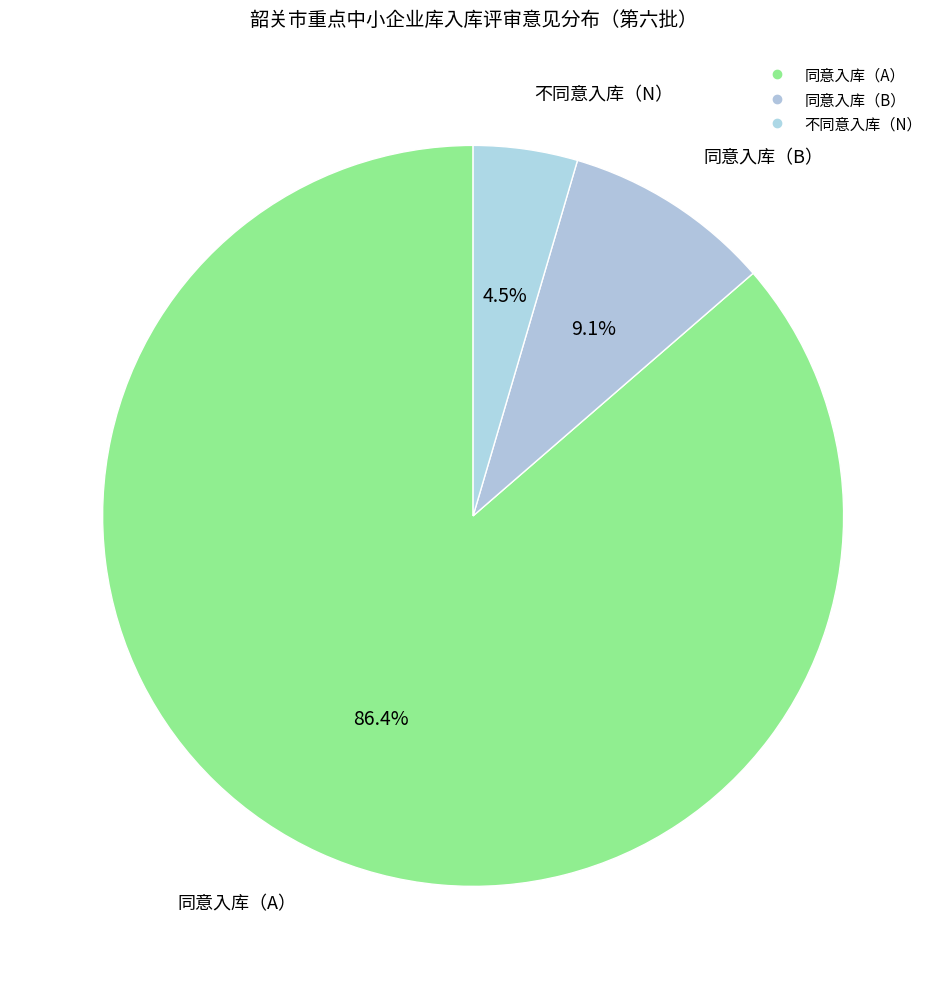

To the nearest percent, what percentage of the pie is 不同意入库（N）?

5%